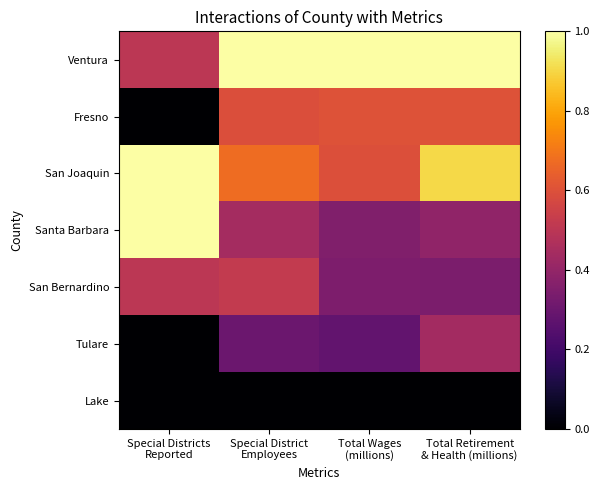

Which series has the largest range (max minus min)?

Santa Barbara